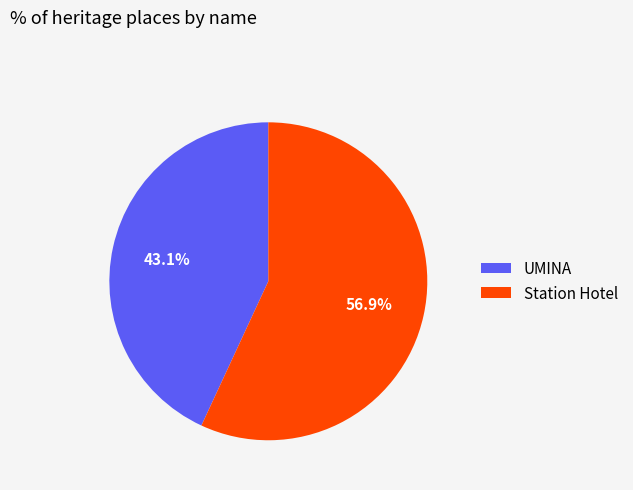

What is the ratio of the value at Station Hotel to the value at UMINA?

1.3